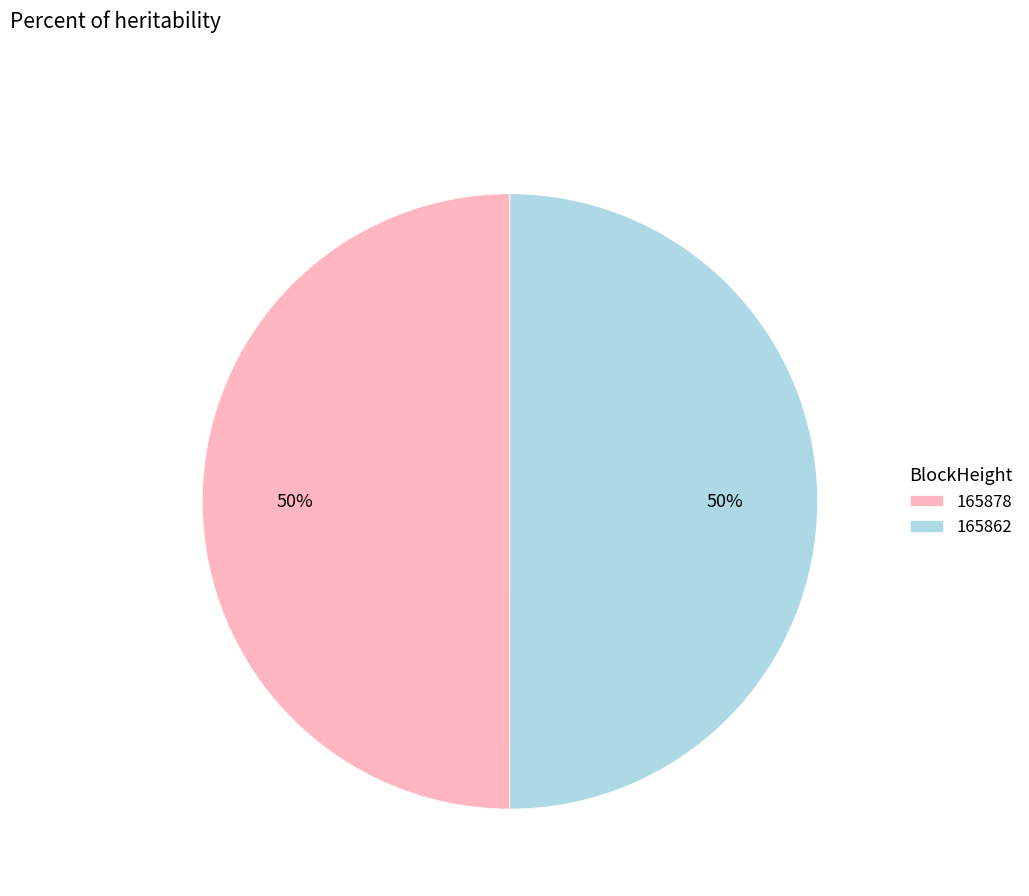

True or false: 165862 accounts for 50% of the total.

True